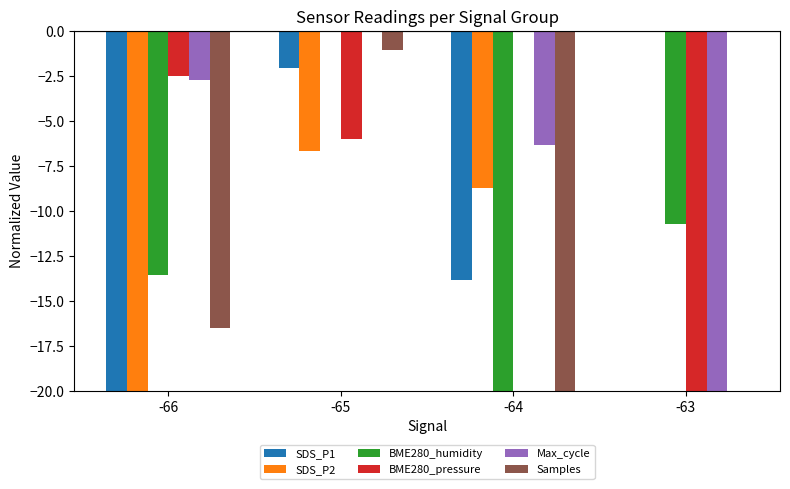

Is it true that SDS_P2 equals -3.5 at -65?

False